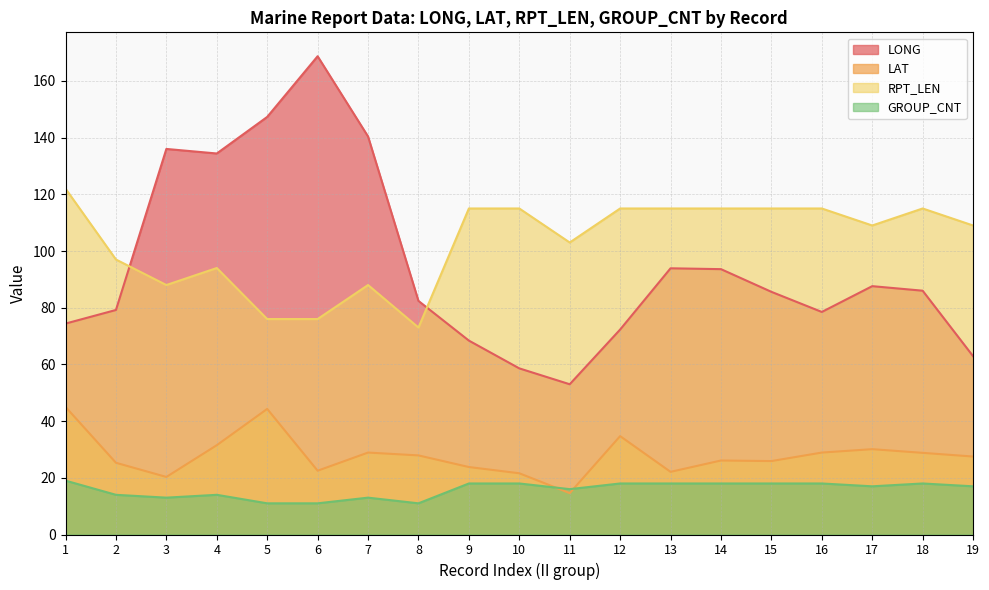

How many interior local valleys does the GROUP_CNT series have?

4